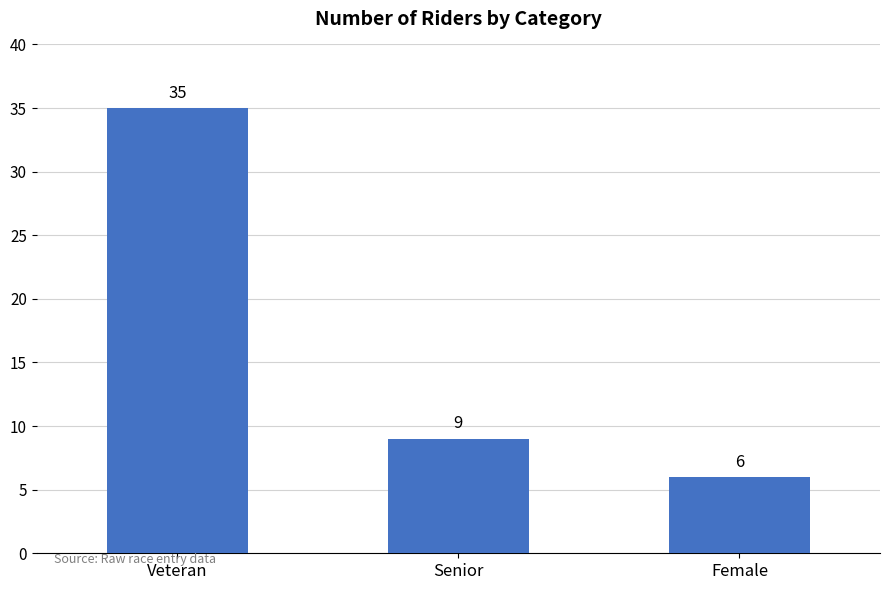

Which label corresponds to the largest value in the chart?

Veteran